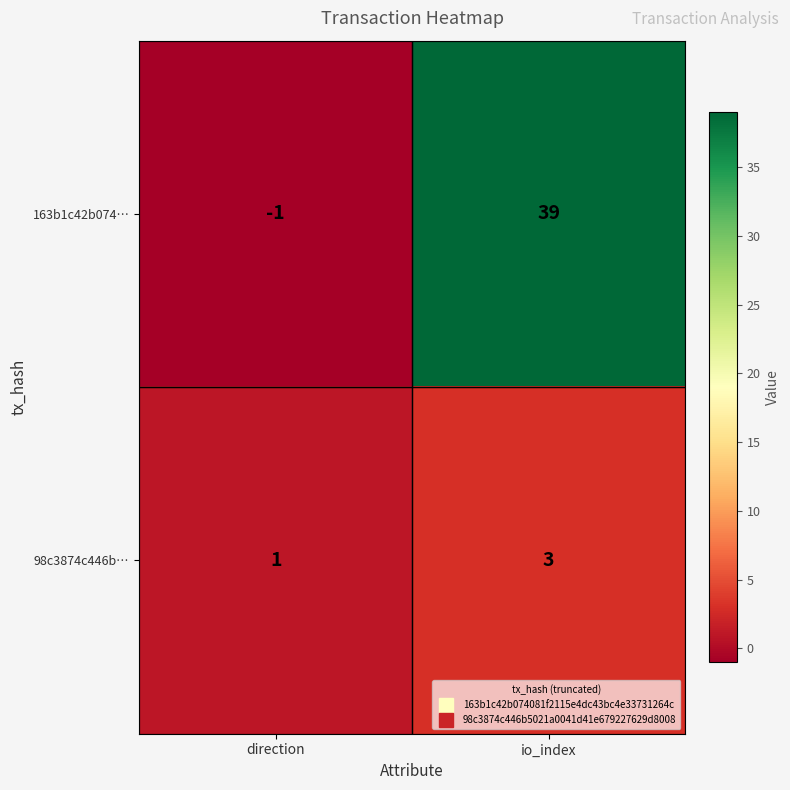

Rank the series by their average value, from lowest to highest.

98c3874c446b…, 163b1c42b074…